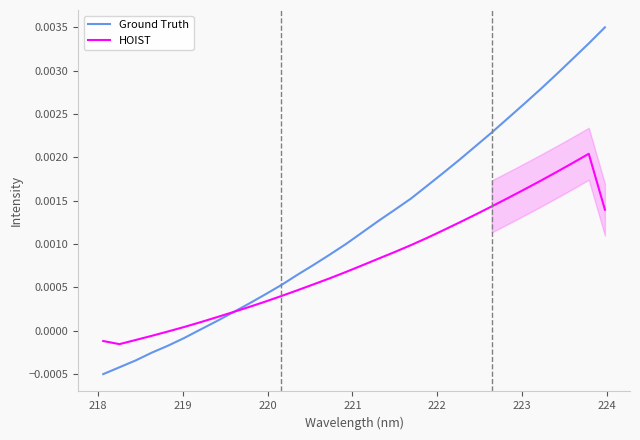

How many values in the Ground Truth series exceed 0?

26